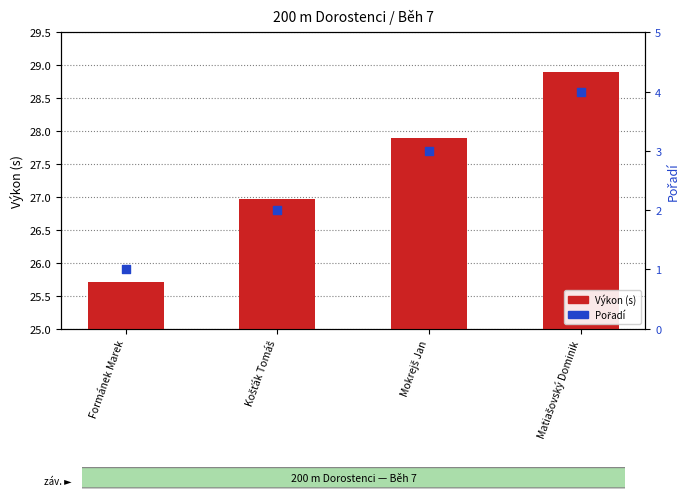

Which series has the widest spread of Y values?

Výkon (s)